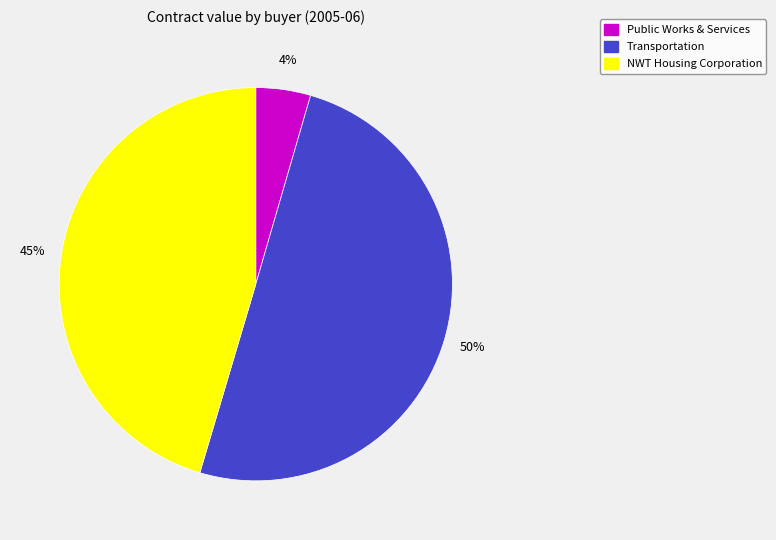

To the nearest percent, what is the average slice percentage?

33%